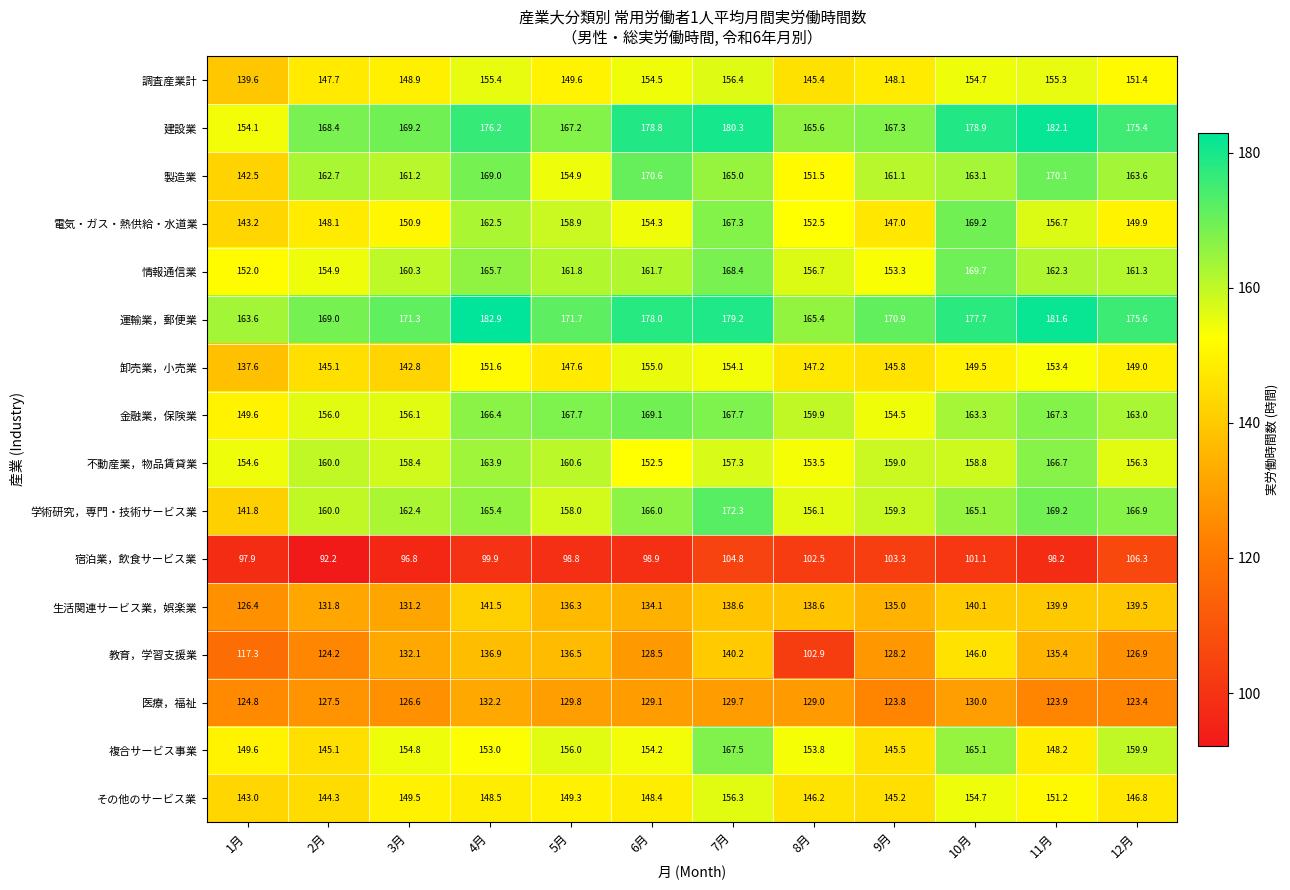

Which series has the widest spread of values?

教育，学習支援業